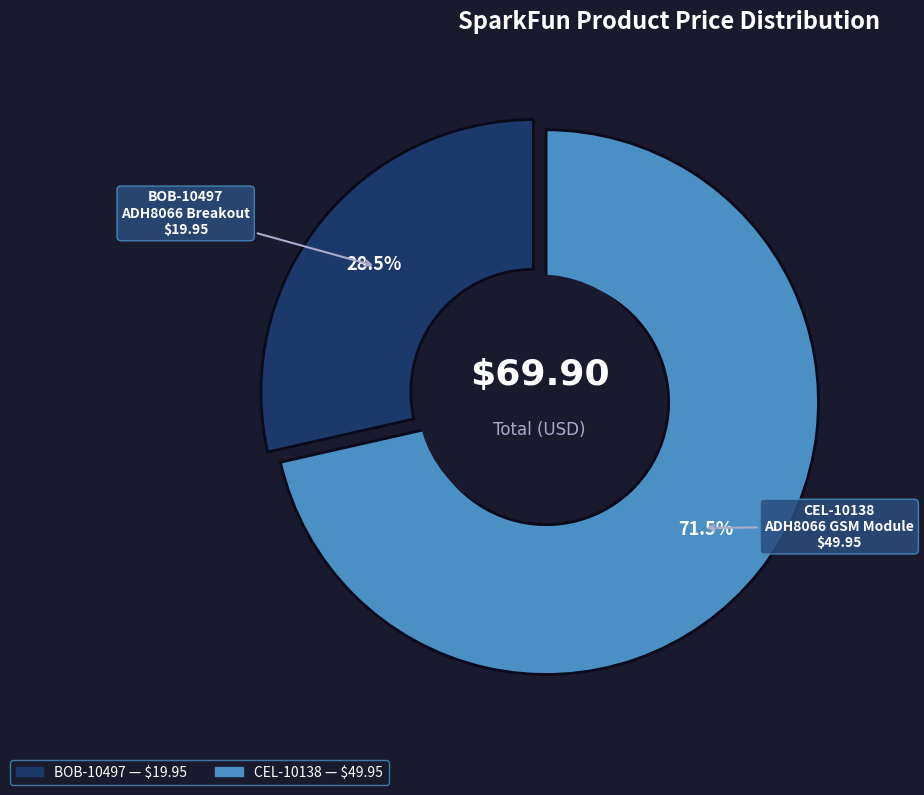

What is the largest slice in the pie chart?

CEL-10138
ADH8066 GSM Module